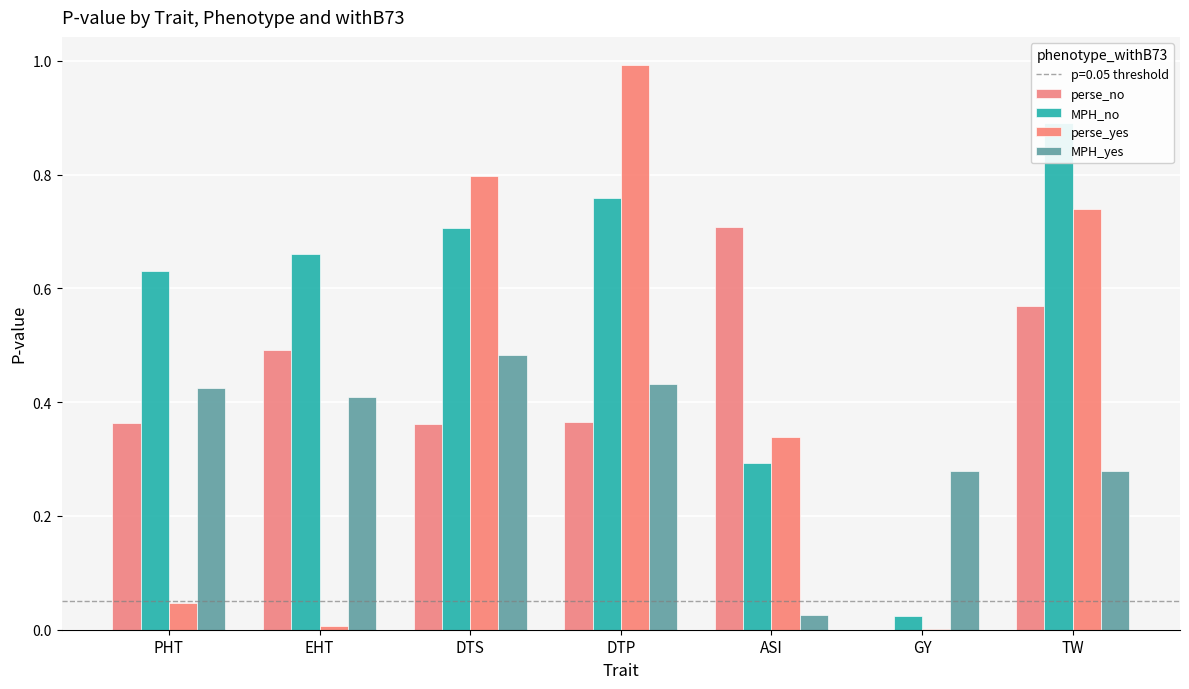

Which has a higher value, DTS or PHT?

PHT